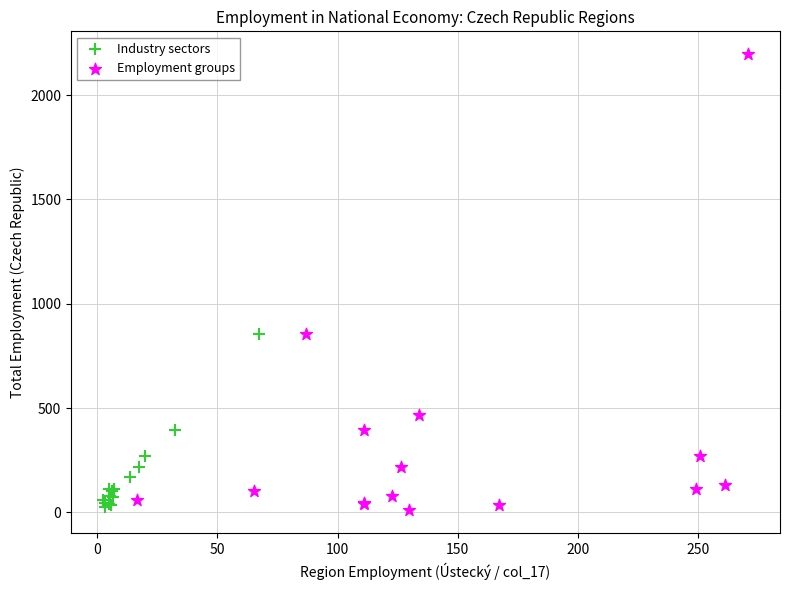

Which series contains the highest Y value?

Employment groups